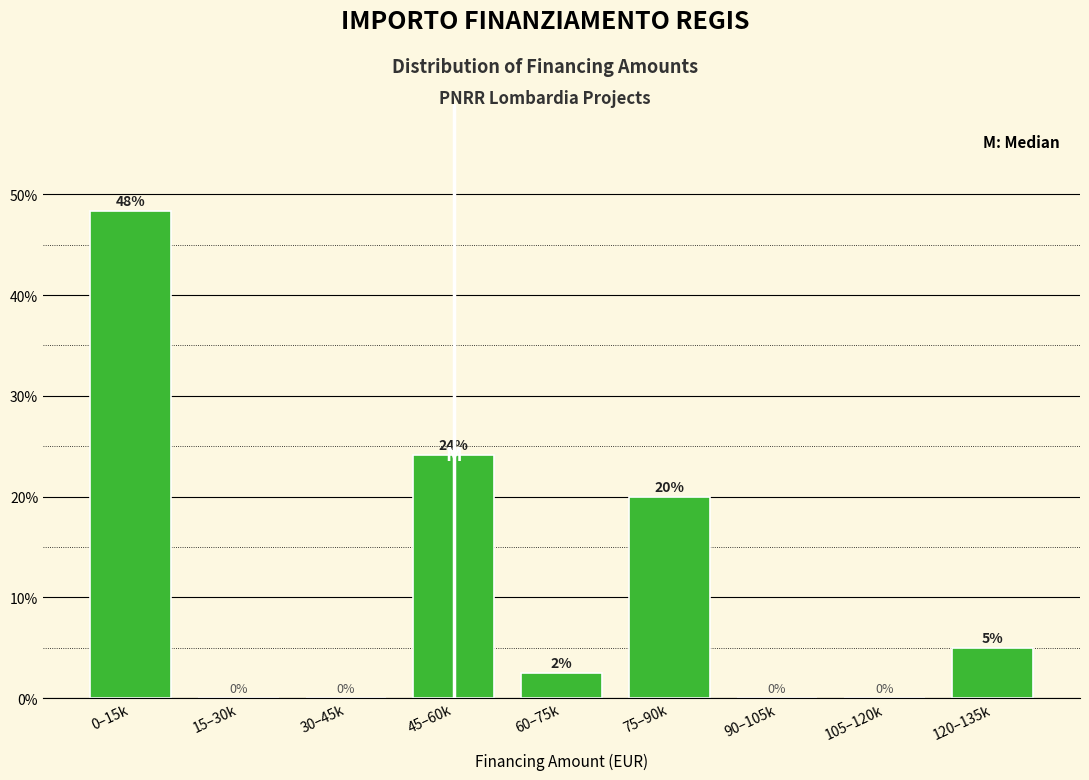

The chart shows a value of -18.6 at 105–120k. True or false?

False